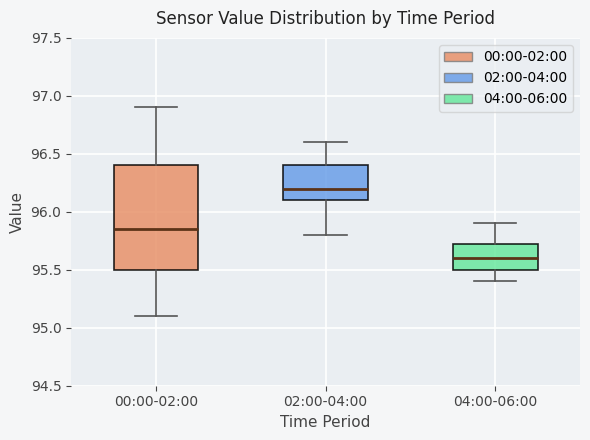

Reading left to right, transcribe this box plot: for each box, give where its median line is, the range the box spans, and where its two whiskers end, as read against the y-axis. The values are not printed on the chart, so give them approximately, as read against the axis.

00:00-02:00: median 95.85, box 95.50 to 96.40, whiskers 95.10 to 96.90
02:00-04:00: median 96.20, box 96.10 to 96.40, whiskers 95.80 to 96.60
04:00-06:00: median 95.60, box 95.50 to 95.75, whiskers 95.40 to 95.90